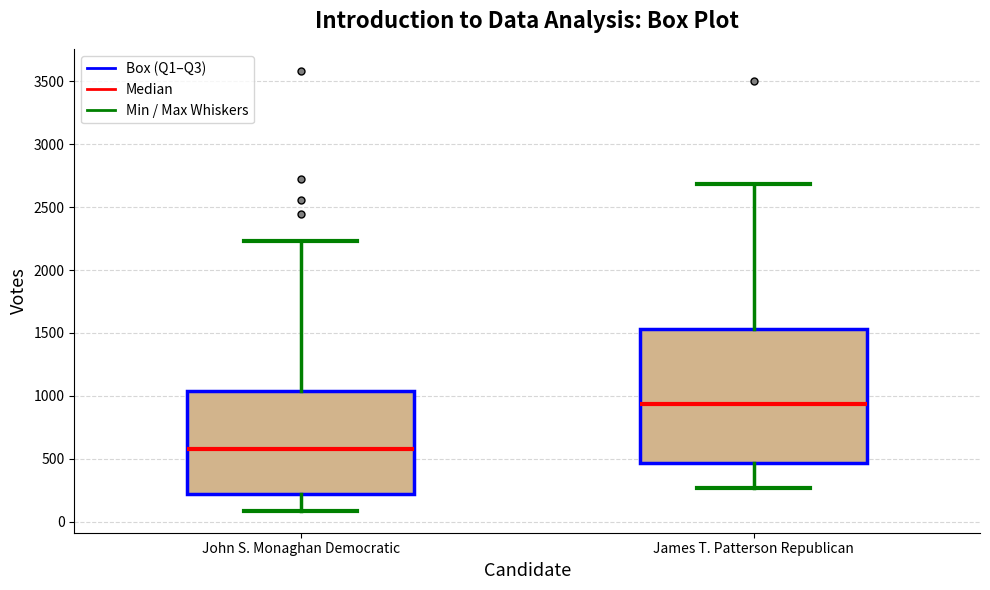

Reading left to right, transcribe this box plot: for each box, give where its median line is, the range the box spans, and where its two whiskers end, as read against the y-axis. The values are not printed on the chart, so give them approximately, as read against the axis.

John S. Monaghan Democratic: median 550, box 200 to 1050, whiskers 100 to 2250
James T. Patterson Republican: median 950, box 450 to 1550, whiskers 250 to 2700